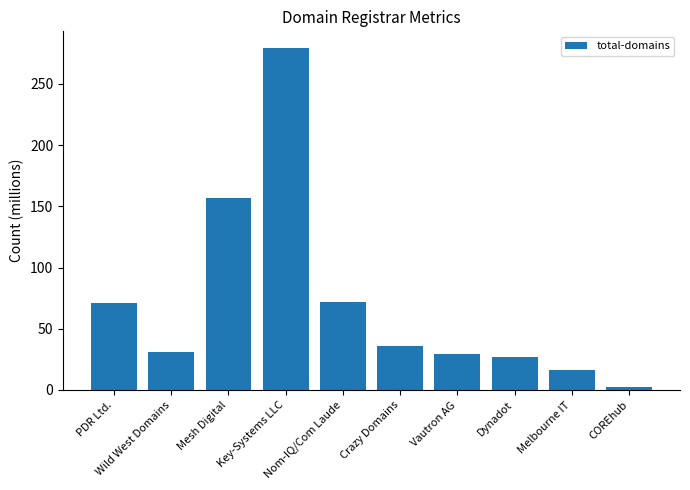

The value at Mesh Digital is 37. True or false?

False